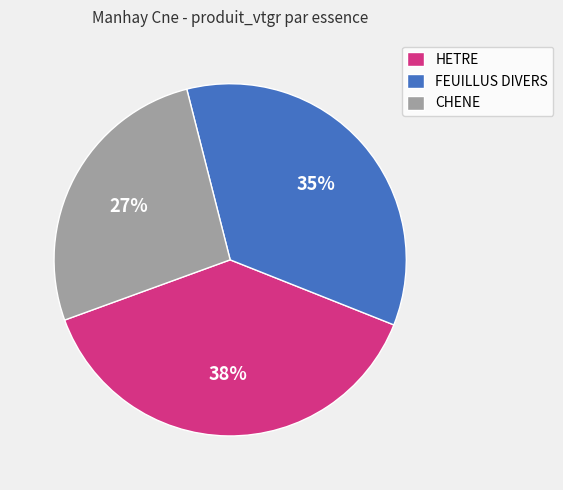

Is the sum of FEUILLUS DIVERS and HETRE greater than half?

Yes